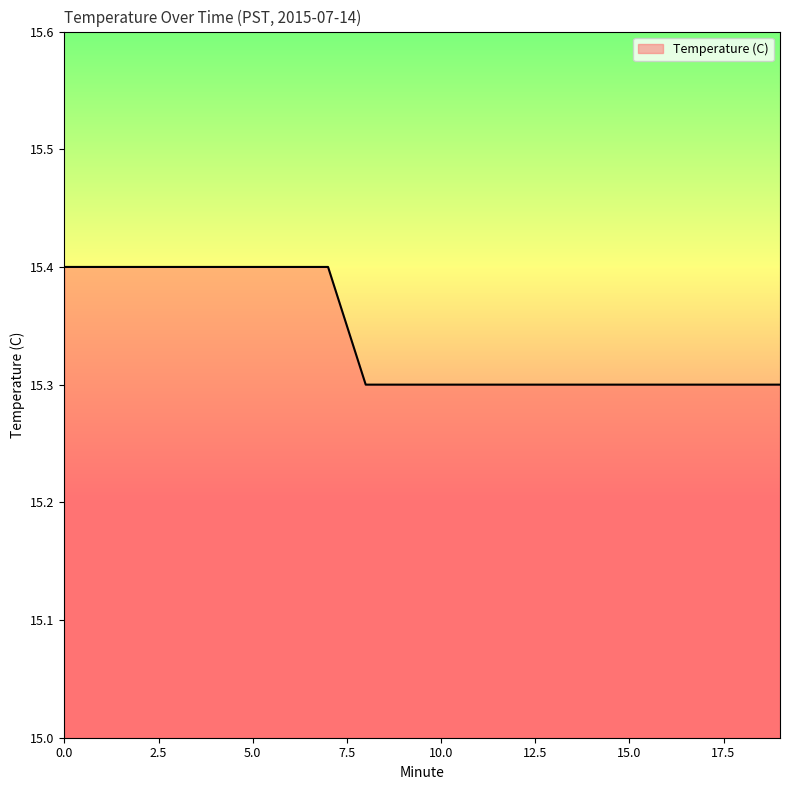

What is the minimum value shown in the chart?

15.3